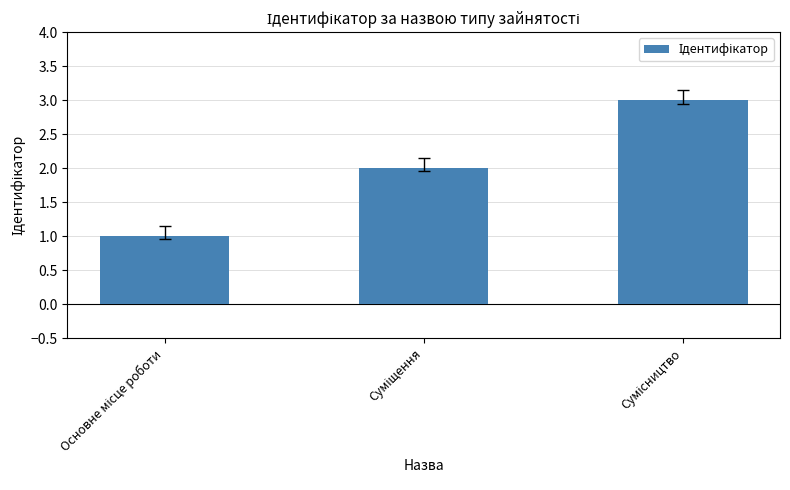

What is the sum of all values?

6